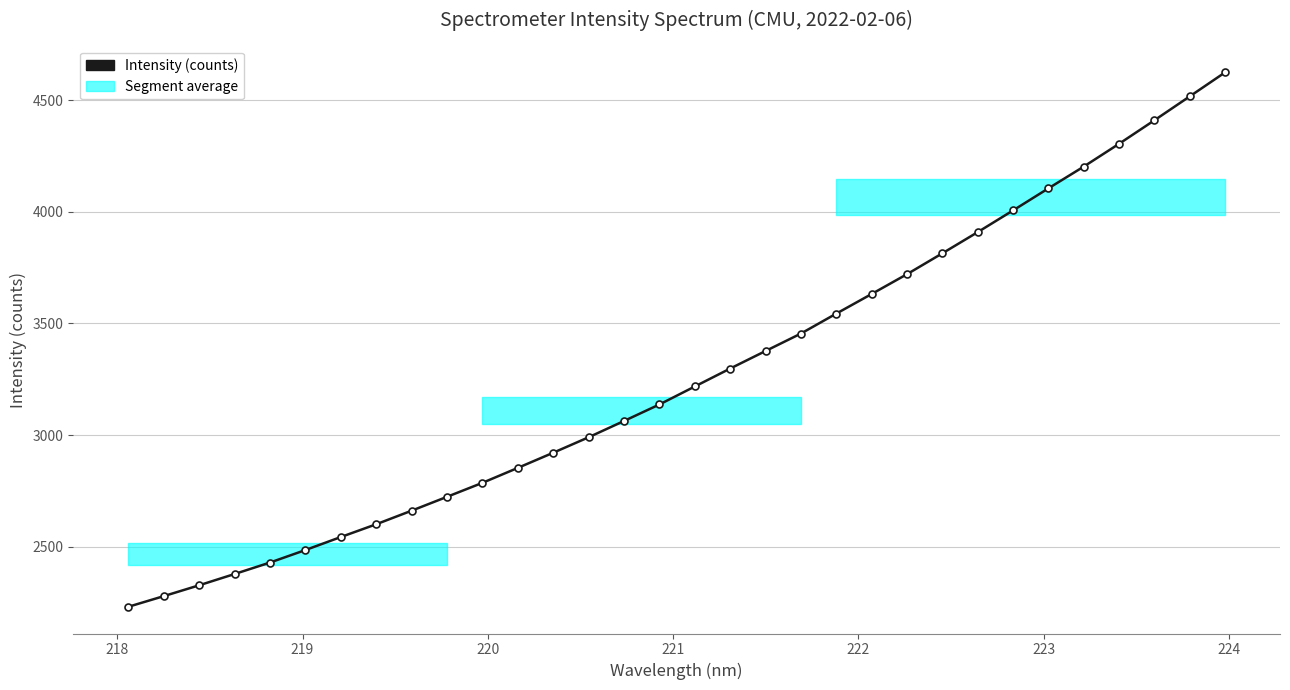

What is the smallest value displayed?

2231.9